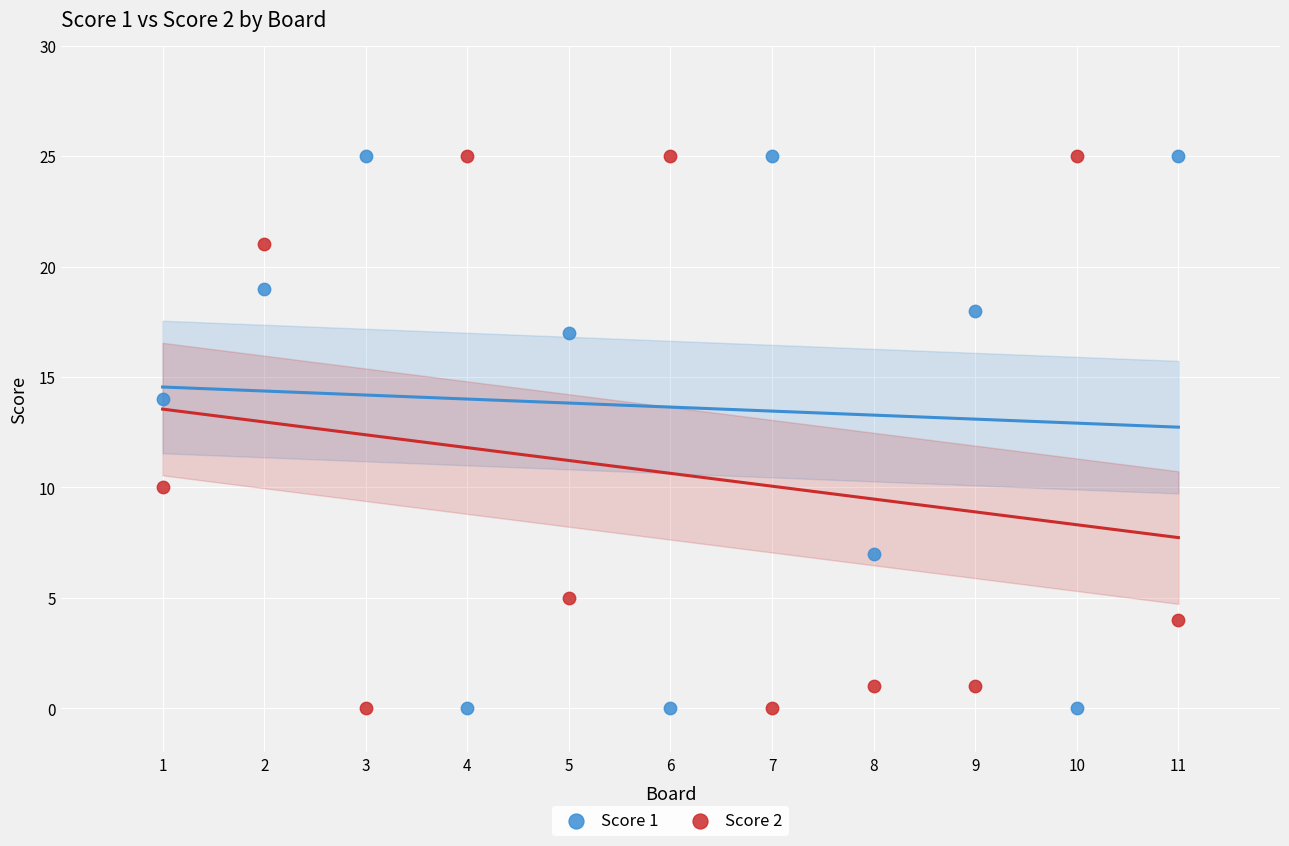

What are all the series names shown in the legend?

Score 1, Score 2